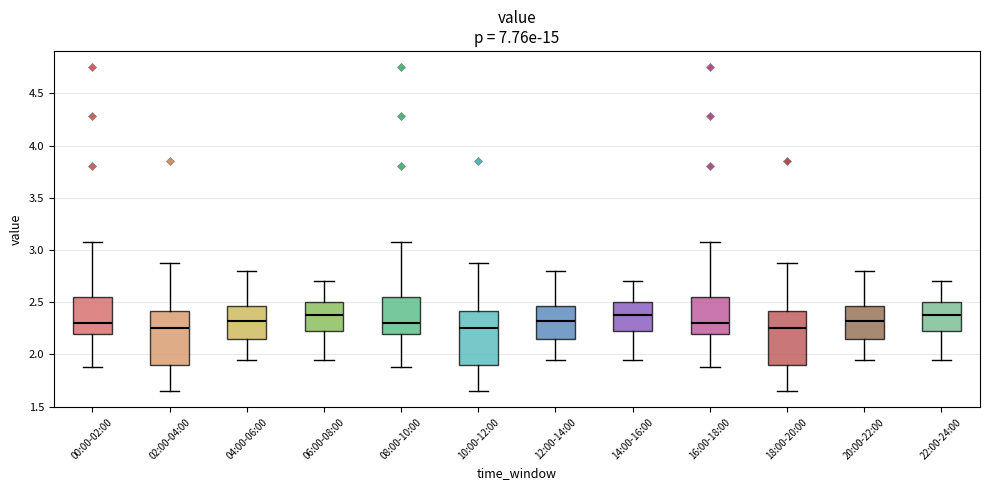

Where is the upper edge of the box for 16:00-18:00 on the y-axis? The values are not printed on the chart, so give them approximately, as read against the axis.

2.55